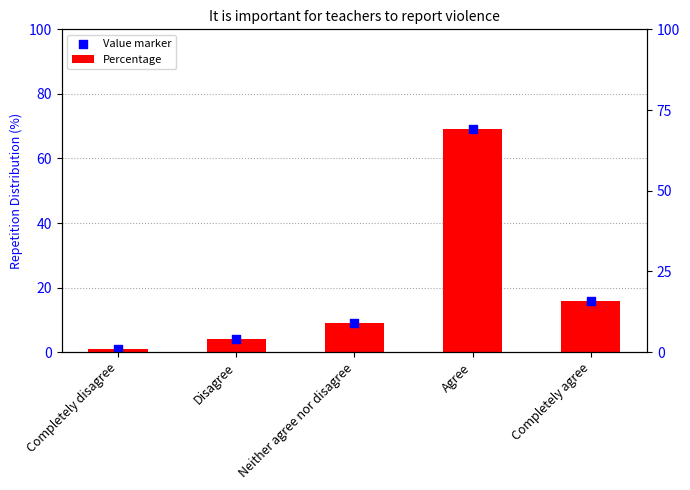

Is the value of Percentage at Completely disagree greater than the value of Value marker at Agree?

No